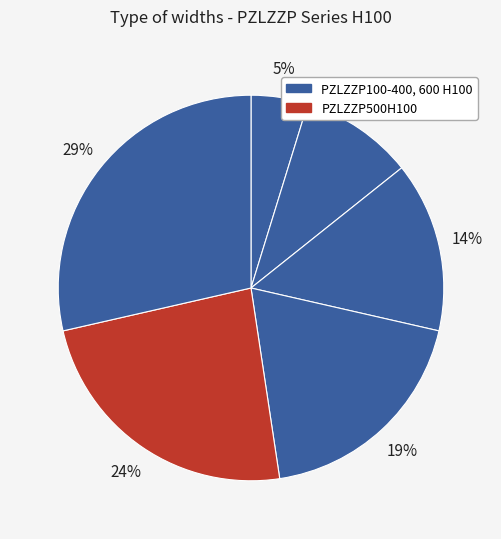

How many segments does this pie chart have?

6